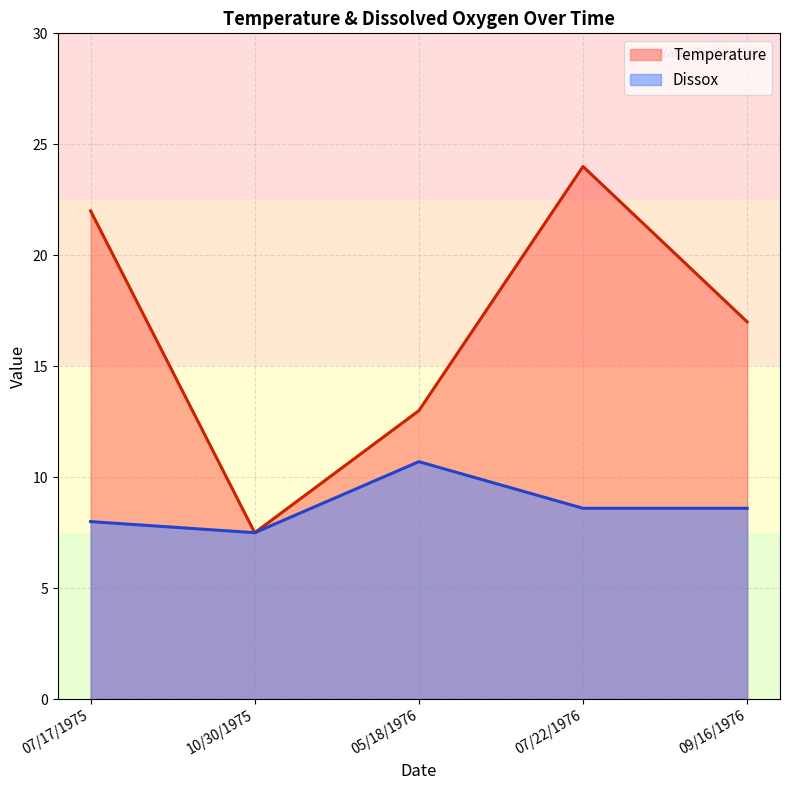

True or false: Dissox and Temperature intersect in this chart.

False